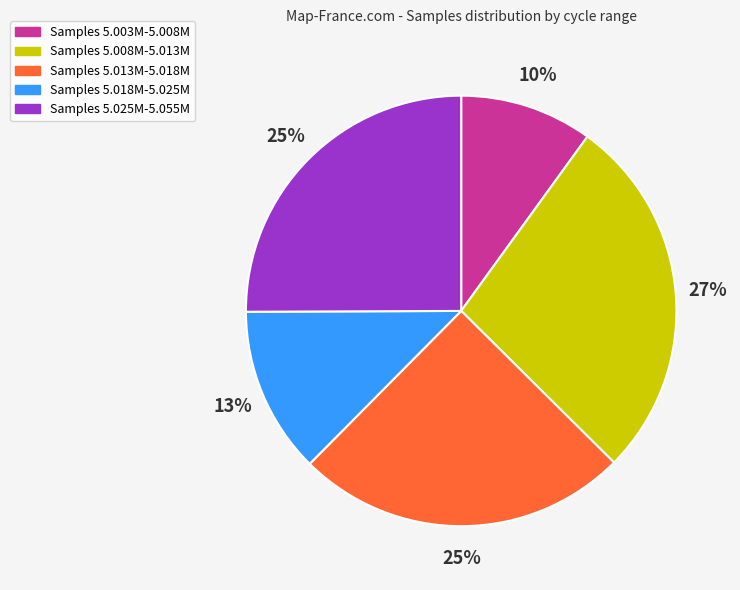

How many slices are in this pie chart?

5